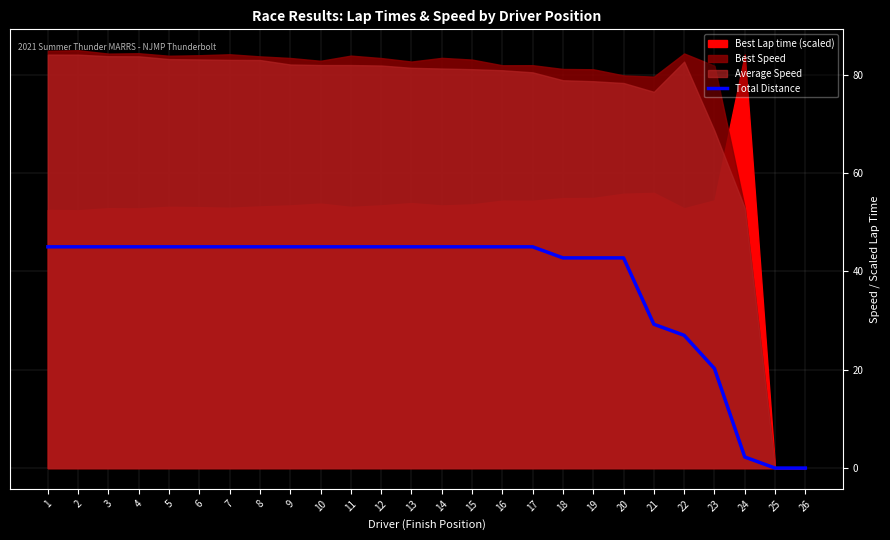

How many lines are shown in the chart?

1